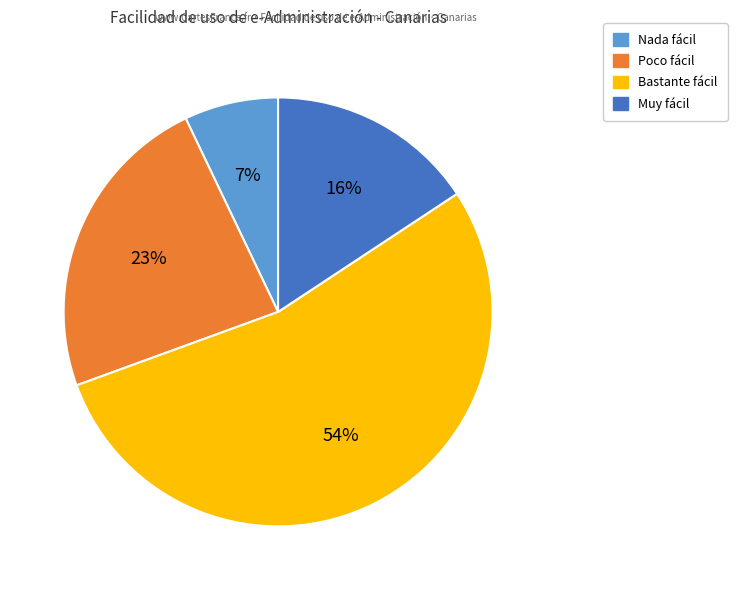

True or false: Nada fácil accounts for 14% of the total.

False